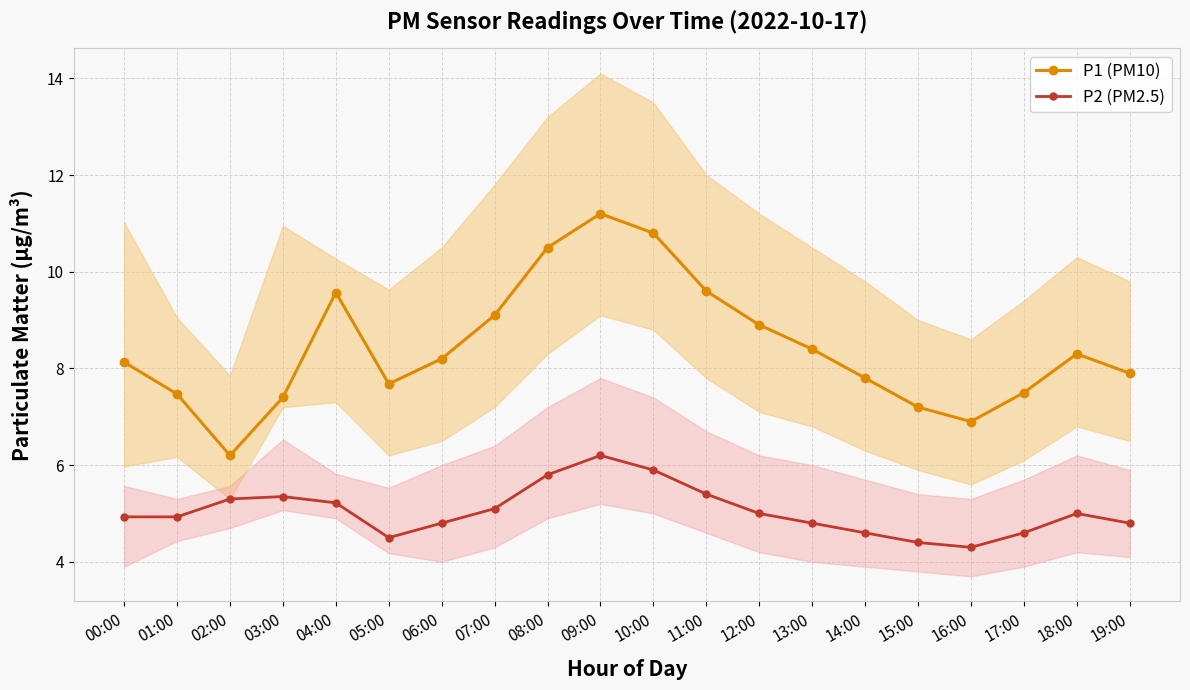

What is the label of the 10th point from the right?

10:00